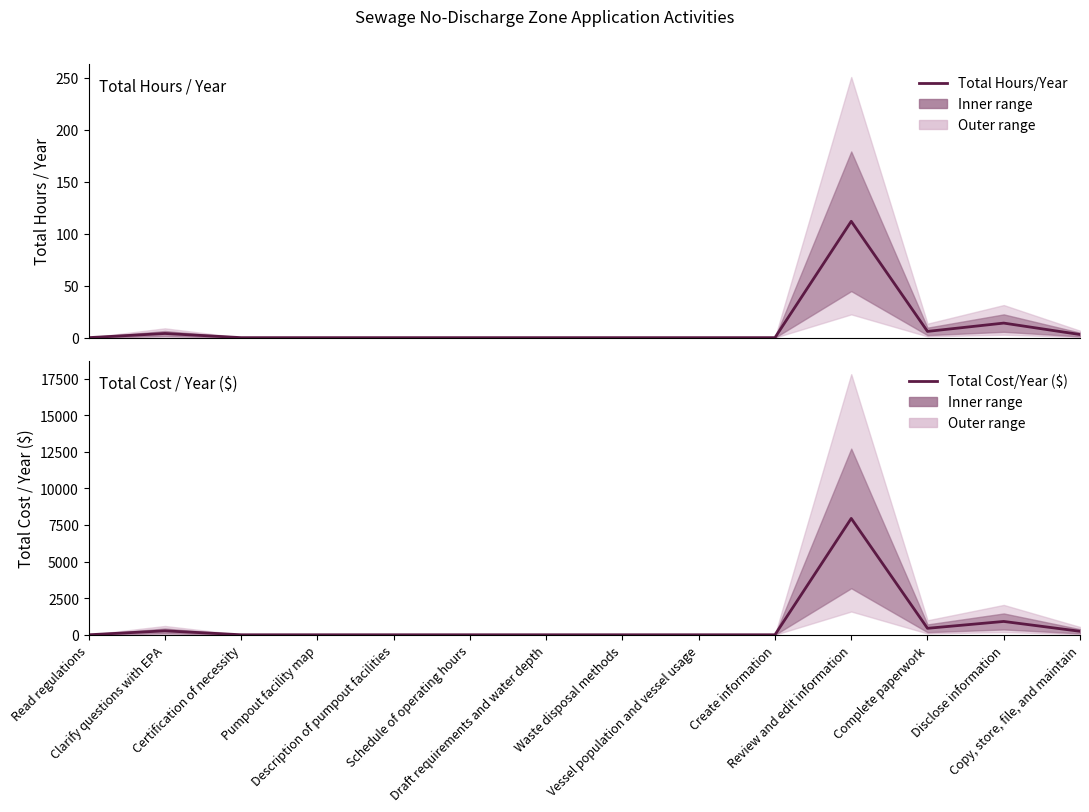

Which category has the highest value across all series?

Review and edit information